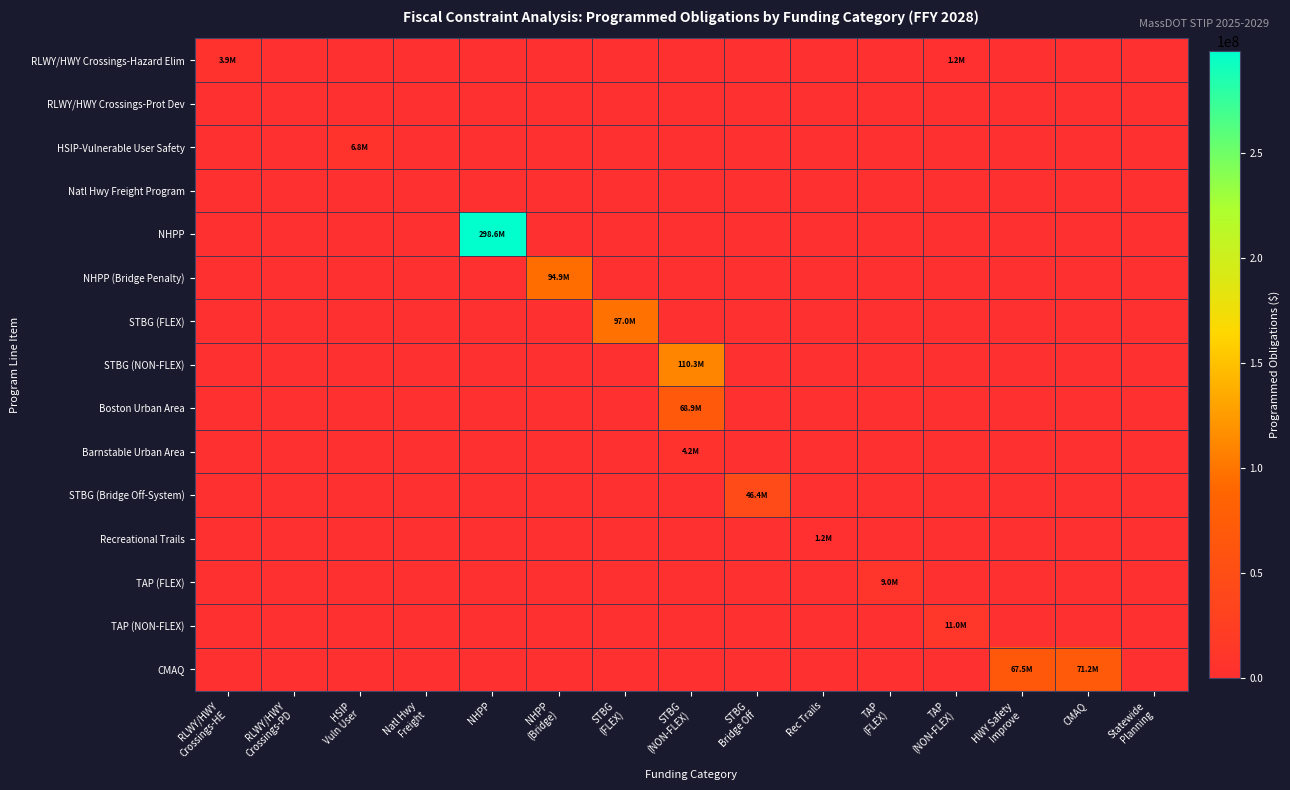

Reading right to left, list all the values displayed in this chart.

RLWY/HWY Crossings-Hazard Elim: Statewide
Planning=0	CMAQ=0	HWY Safety
Improve=0	TAP
(NON-FLEX)=1186729	TAP
(FLEX)=0	Rec Trails=0	STBG
Bridge Off=0	STBG
(NON-FLEX)=0	STBG
(FLEX)=0	NHPP
(Bridge)=0	NHPP=0	Natl Hwy
Freight=0	HSIP
Vuln User=0	RLWY/HWY
Crossings-PD=0	RLWY/HWY
Crossings-HE=3916339
RLWY/HWY Crossings-Prot Dev: Statewide
Planning=0	CMAQ=0	HWY Safety
Improve=0	TAP
(NON-FLEX)=0	TAP
(FLEX)=0	Rec Trails=0	STBG
Bridge Off=0	STBG
(NON-FLEX)=0	STBG
(FLEX)=0	NHPP
(Bridge)=0	NHPP=0	Natl Hwy
Freight=0	HSIP
Vuln User=0	RLWY/HWY
Crossings-PD=0	RLWY/HWY
Crossings-HE=0
HSIP-Vulnerable User Safety: Statewide
Planning=0	CMAQ=0	HWY Safety
Improve=0	TAP
(NON-FLEX)=0	TAP
(FLEX)=0	Rec Trails=0	STBG
Bridge Off=0	STBG
(NON-FLEX)=0	STBG
(FLEX)=0	NHPP
(Bridge)=0	NHPP=0	Natl Hwy
Freight=0	HSIP
Vuln User=6825483	RLWY/HWY
Crossings-PD=0	RLWY/HWY
Crossings-HE=0
Natl Hwy Freight Program: Statewide
Planning=0	CMAQ=0	HWY Safety
Improve=0	TAP
(NON-FLEX)=0	TAP
(FLEX)=0	Rec Trails=0	STBG
Bridge Off=0	STBG
(NON-FLEX)=0	STBG
(FLEX)=0	NHPP
(Bridge)=0	NHPP=0	Natl Hwy
Freight=0	HSIP
Vuln User=0	RLWY/HWY
Crossings-PD=0	RLWY/HWY
Crossings-HE=0
NHPP: Statewide
Planning=0	CMAQ=0	HWY Safety
Improve=0	TAP
(NON-FLEX)=0	TAP
(FLEX)=0	Rec Trails=0	STBG
Bridge Off=0	STBG
(NON-FLEX)=0	STBG
(FLEX)=0	NHPP
(Bridge)=0	NHPP=298572501	Natl Hwy
Freight=0	HSIP
Vuln User=0	RLWY/HWY
Crossings-PD=0	RLWY/HWY
Crossings-HE=0
NHPP (Bridge Penalty): Statewide
Planning=0	CMAQ=0	HWY Safety
Improve=0	TAP
(NON-FLEX)=0	TAP
(FLEX)=0	Rec Trails=0	STBG
Bridge Off=0	STBG
(NON-FLEX)=0	STBG
(FLEX)=0	NHPP
(Bridge)=94856125	NHPP=0	Natl Hwy
Freight=0	HSIP
Vuln User=0	RLWY/HWY
Crossings-PD=0	RLWY/HWY
Crossings-HE=0
STBG (FLEX): Statewide
Planning=0	CMAQ=0	HWY Safety
Improve=0	TAP
(NON-FLEX)=0	TAP
(FLEX)=0	Rec Trails=0	STBG
Bridge Off=0	STBG
(NON-FLEX)=0	STBG
(FLEX)=97000655	NHPP
(Bridge)=0	NHPP=0	Natl Hwy
Freight=0	HSIP
Vuln User=0	RLWY/HWY
Crossings-PD=0	RLWY/HWY
Crossings-HE=0
STBG (NON-FLEX): Statewide
Planning=0	CMAQ=0	HWY Safety
Improve=0	TAP
(NON-FLEX)=0	TAP
(FLEX)=0	Rec Trails=0	STBG
Bridge Off=0	STBG
(NON-FLEX)=110324605	STBG
(FLEX)=0	NHPP
(Bridge)=0	NHPP=0	Natl Hwy
Freight=0	HSIP
Vuln User=0	RLWY/HWY
Crossings-PD=0	RLWY/HWY
Crossings-HE=0
Boston Urban Area: Statewide
Planning=0	CMAQ=0	HWY Safety
Improve=0	TAP
(NON-FLEX)=0	TAP
(FLEX)=0	Rec Trails=0	STBG
Bridge Off=0	STBG
(NON-FLEX)=68876059	STBG
(FLEX)=0	NHPP
(Bridge)=0	NHPP=0	Natl Hwy
Freight=0	HSIP
Vuln User=0	RLWY/HWY
Crossings-PD=0	RLWY/HWY
Crossings-HE=0
Barnstable Urban Area: Statewide
Planning=0	CMAQ=0	HWY Safety
Improve=0	TAP
(NON-FLEX)=0	TAP
(FLEX)=0	Rec Trails=0	STBG
Bridge Off=0	STBG
(NON-FLEX)=4156700	STBG
(FLEX)=0	NHPP
(Bridge)=0	NHPP=0	Natl Hwy
Freight=0	HSIP
Vuln User=0	RLWY/HWY
Crossings-PD=0	RLWY/HWY
Crossings-HE=0
STBG (Bridge Off-System): Statewide
Planning=0	CMAQ=0	HWY Safety
Improve=0	TAP
(NON-FLEX)=0	TAP
(FLEX)=0	Rec Trails=0	STBG
Bridge Off=46390488	STBG
(NON-FLEX)=0	STBG
(FLEX)=0	NHPP
(Bridge)=0	NHPP=0	Natl Hwy
Freight=0	HSIP
Vuln User=0	RLWY/HWY
Crossings-PD=0	RLWY/HWY
Crossings-HE=0
Recreational Trails: Statewide
Planning=0	CMAQ=0	HWY Safety
Improve=0	TAP
(NON-FLEX)=0	TAP
(FLEX)=0	Rec Trails=1186729	STBG
Bridge Off=0	STBG
(NON-FLEX)=0	STBG
(FLEX)=0	NHPP
(Bridge)=0	NHPP=0	Natl Hwy
Freight=0	HSIP
Vuln User=0	RLWY/HWY
Crossings-PD=0	RLWY/HWY
Crossings-HE=0
TAP (FLEX): Statewide
Planning=0	CMAQ=0	HWY Safety
Improve=0	TAP
(NON-FLEX)=0	TAP
(FLEX)=8951332	Rec Trails=0	STBG
Bridge Off=0	STBG
(NON-FLEX)=0	STBG
(FLEX)=0	NHPP
(Bridge)=0	NHPP=0	Natl Hwy
Freight=0	HSIP
Vuln User=0	RLWY/HWY
Crossings-PD=0	RLWY/HWY
Crossings-HE=0
TAP (NON-FLEX): Statewide
Planning=0	CMAQ=0	HWY Safety
Improve=0	TAP
(NON-FLEX)=10972683	TAP
(FLEX)=0	Rec Trails=0	STBG
Bridge Off=0	STBG
(NON-FLEX)=0	STBG
(FLEX)=0	NHPP
(Bridge)=0	NHPP=0	Natl Hwy
Freight=0	HSIP
Vuln User=0	RLWY/HWY
Crossings-PD=0	RLWY/HWY
Crossings-HE=0
CMAQ: Statewide
Planning=0	CMAQ=71202895	HWY Safety
Improve=67463001	TAP
(NON-FLEX)=0	TAP
(FLEX)=0	Rec Trails=0	STBG
Bridge Off=0	STBG
(NON-FLEX)=0	STBG
(FLEX)=0	NHPP
(Bridge)=0	NHPP=0	Natl Hwy
Freight=0	HSIP
Vuln User=0	RLWY/HWY
Crossings-PD=0	RLWY/HWY
Crossings-HE=0